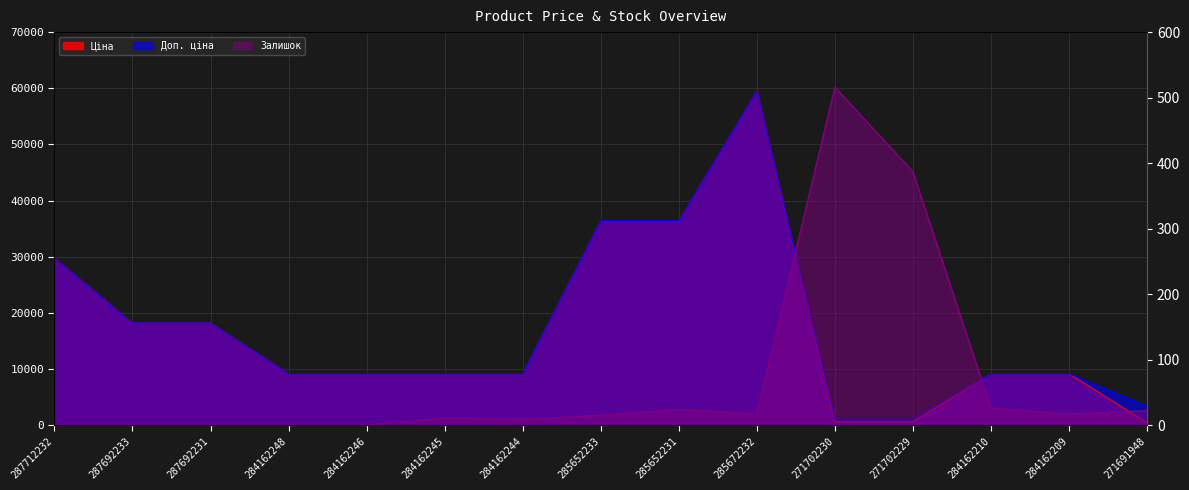

What is the label of the 13th point from the left?

284162210